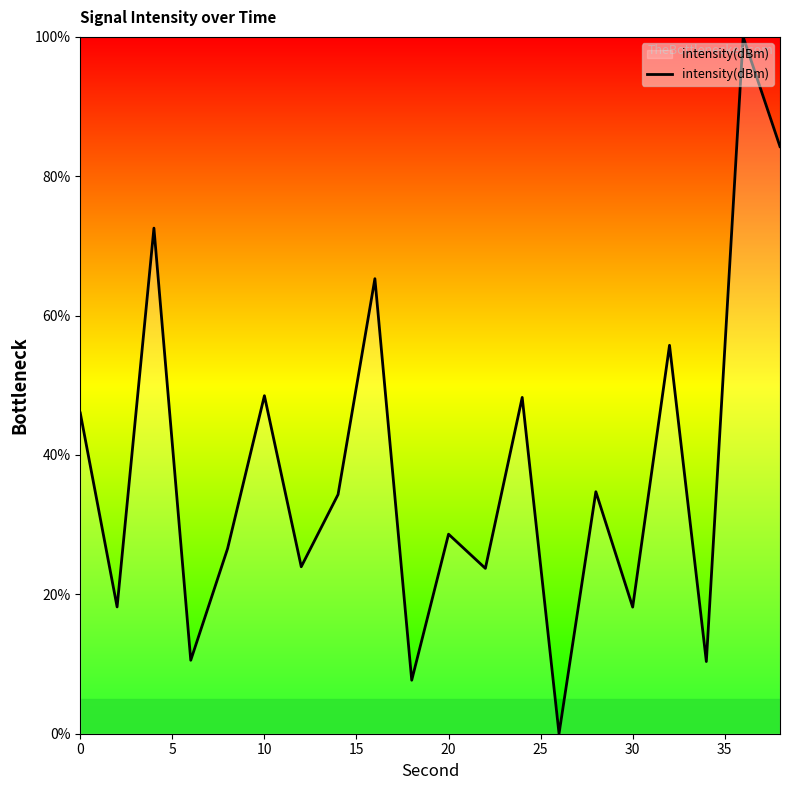

Is this an area chart (filled region under the line)?

No